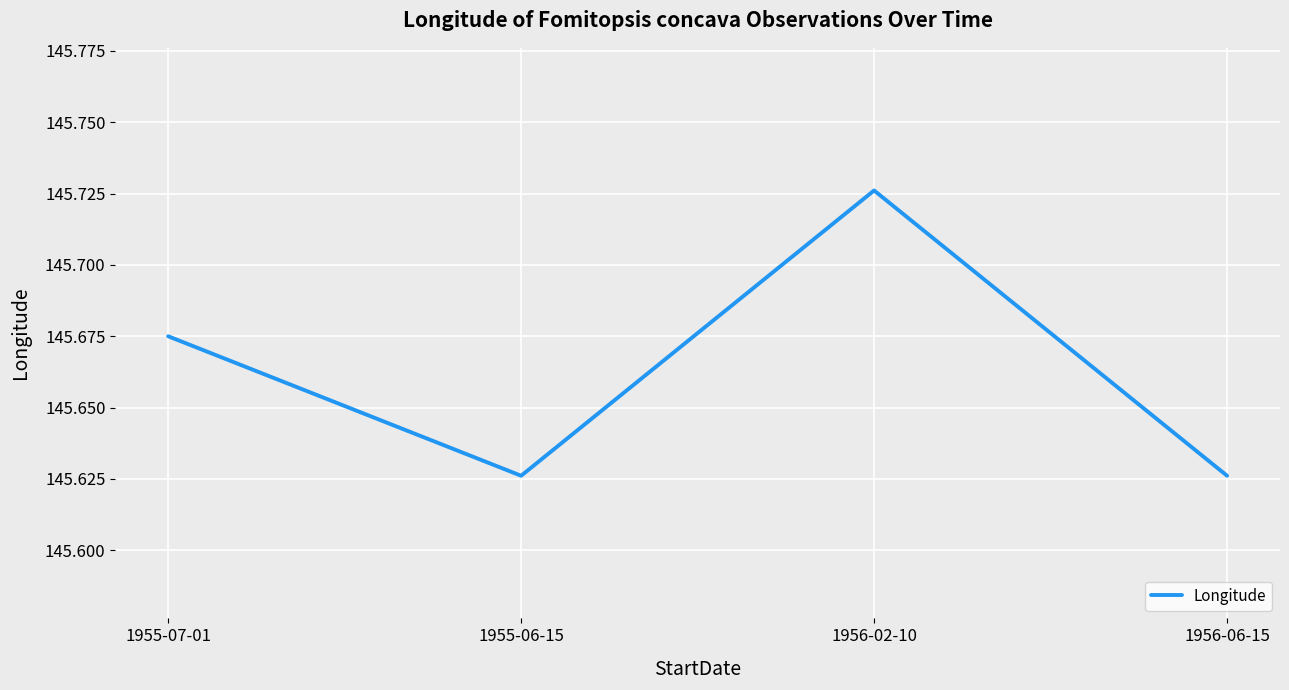

Which category has the highest value across all series?

1956-02-10